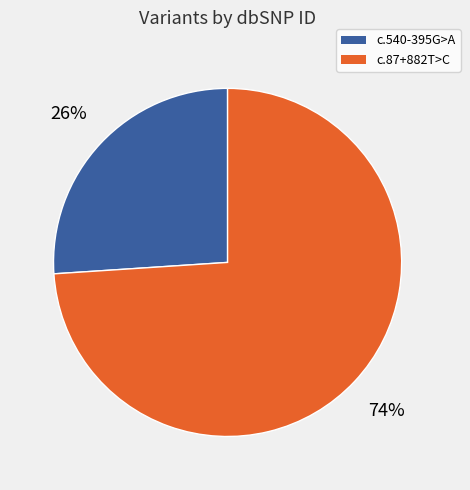

Do c.87+882T>C and c.540-395G>A together represent more than half of the pie?

Yes